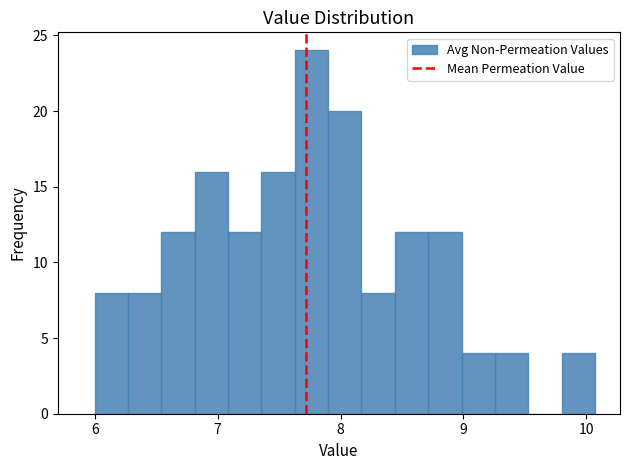

Around what value on the x-axis is the tallest bar? Give the approximate position of its centre, as read against the axis.

7.8